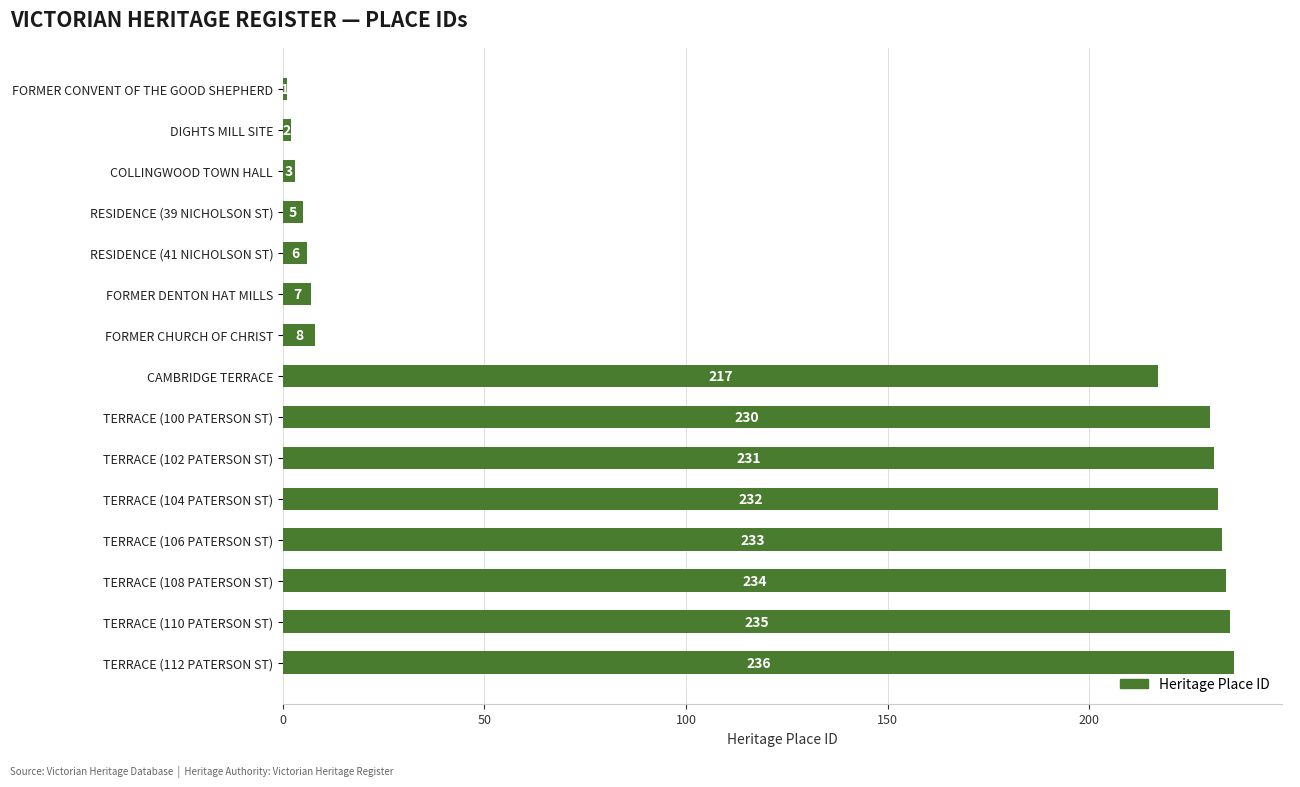

Rank the categories by value from highest to lowest.

TERRACE (112 PATERSON ST), TERRACE (110 PATERSON ST), TERRACE (108 PATERSON ST), TERRACE (106 PATERSON ST), TERRACE (104 PATERSON ST), TERRACE (102 PATERSON ST), TERRACE (100 PATERSON ST), CAMBRIDGE TERRACE, FORMER CHURCH OF CHRIST, FORMER DENTON HAT MILLS, RESIDENCE (41 NICHOLSON ST), RESIDENCE (39 NICHOLSON ST), COLLINGWOOD TOWN HALL, DIGHTS MILL SITE, FORMER CONVENT OF THE GOOD SHEPHERD